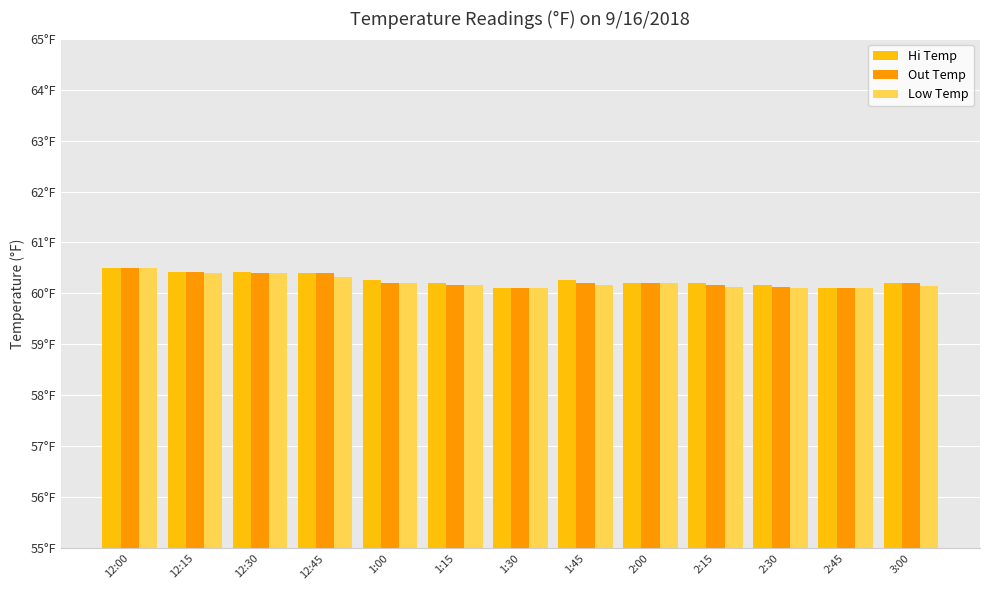

What are all the series names shown in the legend?

Hi Temp, Out Temp, Low Temp